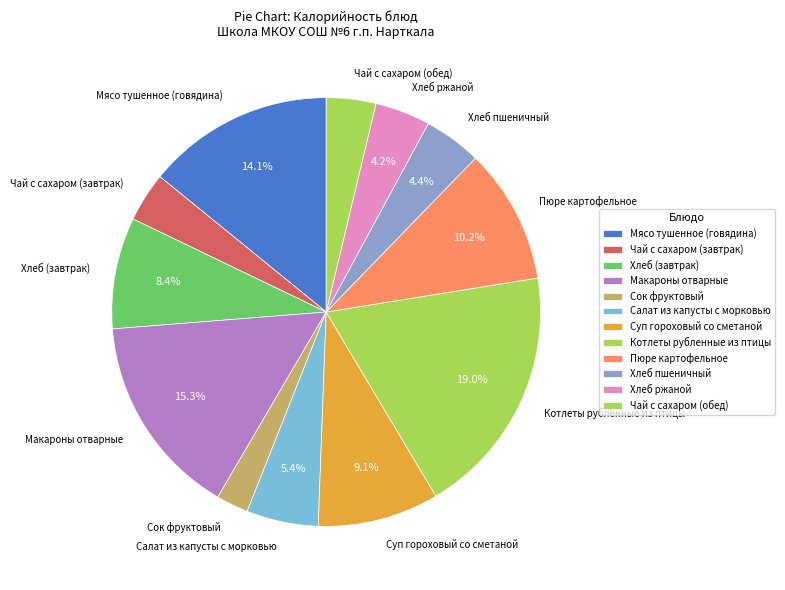

Count the number of slices in the pie.

12